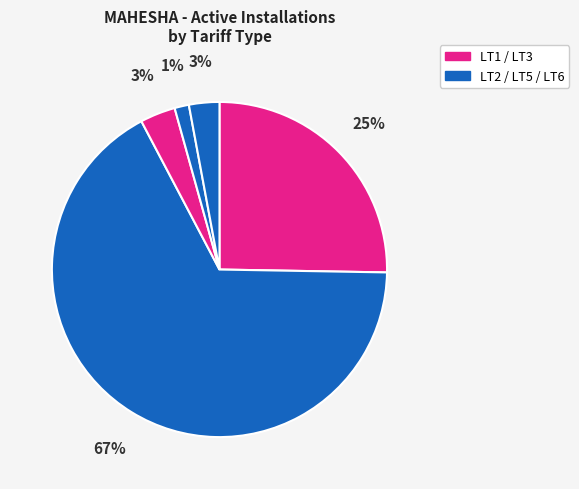

How many slices are in this pie chart?

5